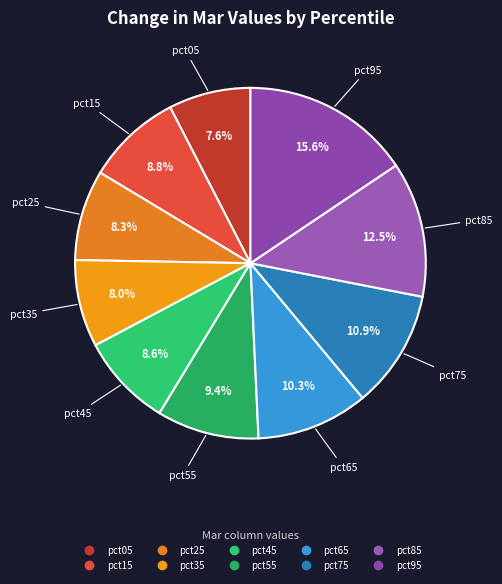

Is it true that pct75 is 21% of the pie?

False